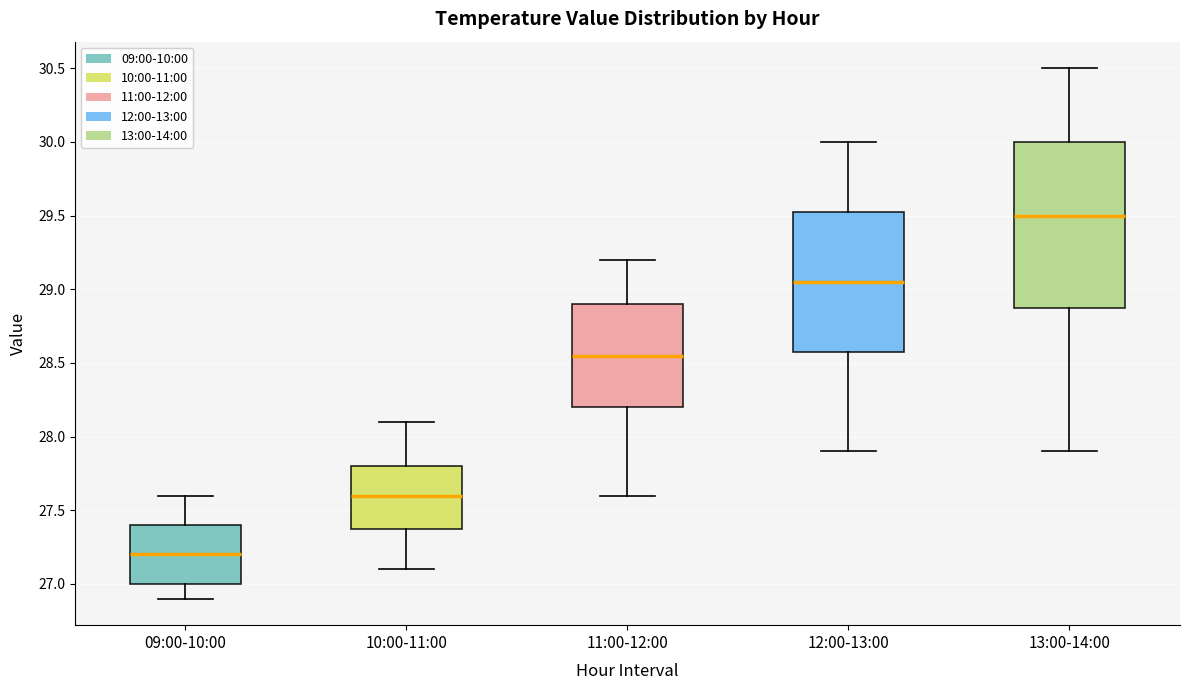

Comparing the boxes themselves (not the whiskers), which one is the tallest?

13:00-14:00